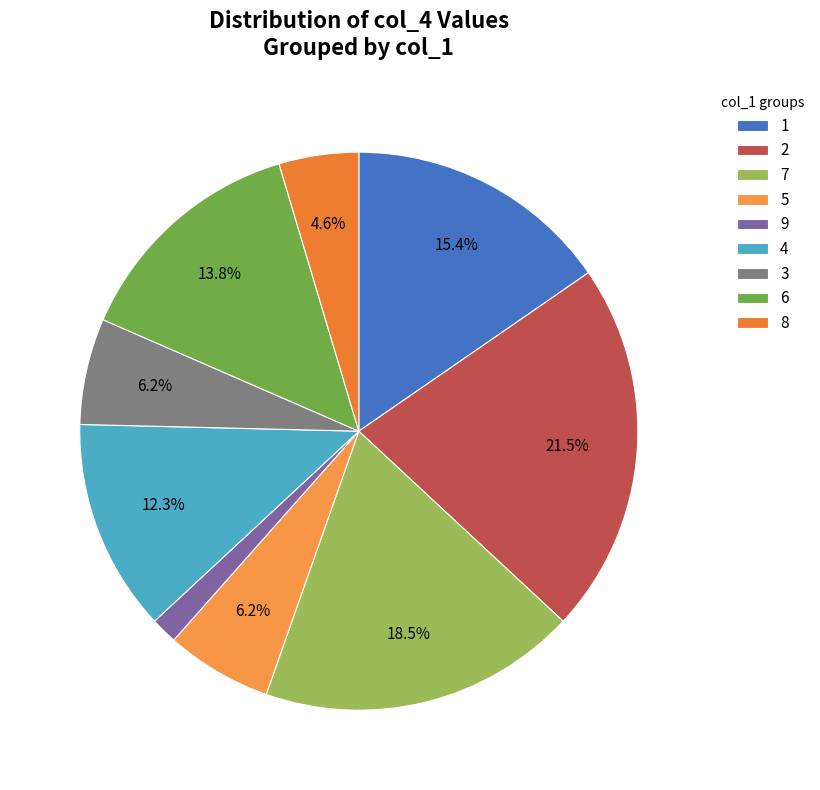

Which category has the biggest portion of the pie?

2